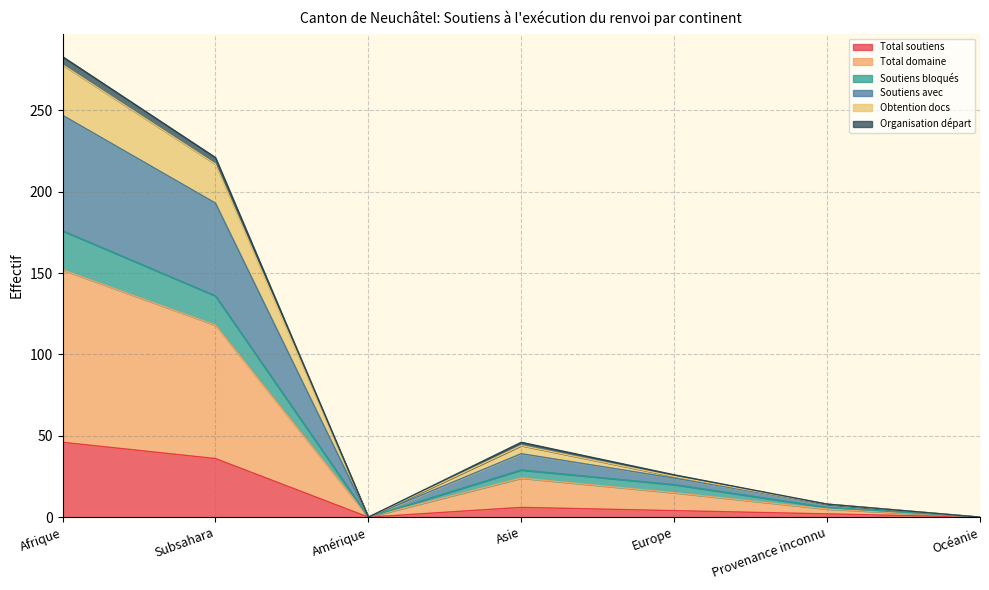

Is the value of Soutiens avec at Provenance inconnu greater than the value of Soutiens bloqués at Provenance inconnu?

Yes